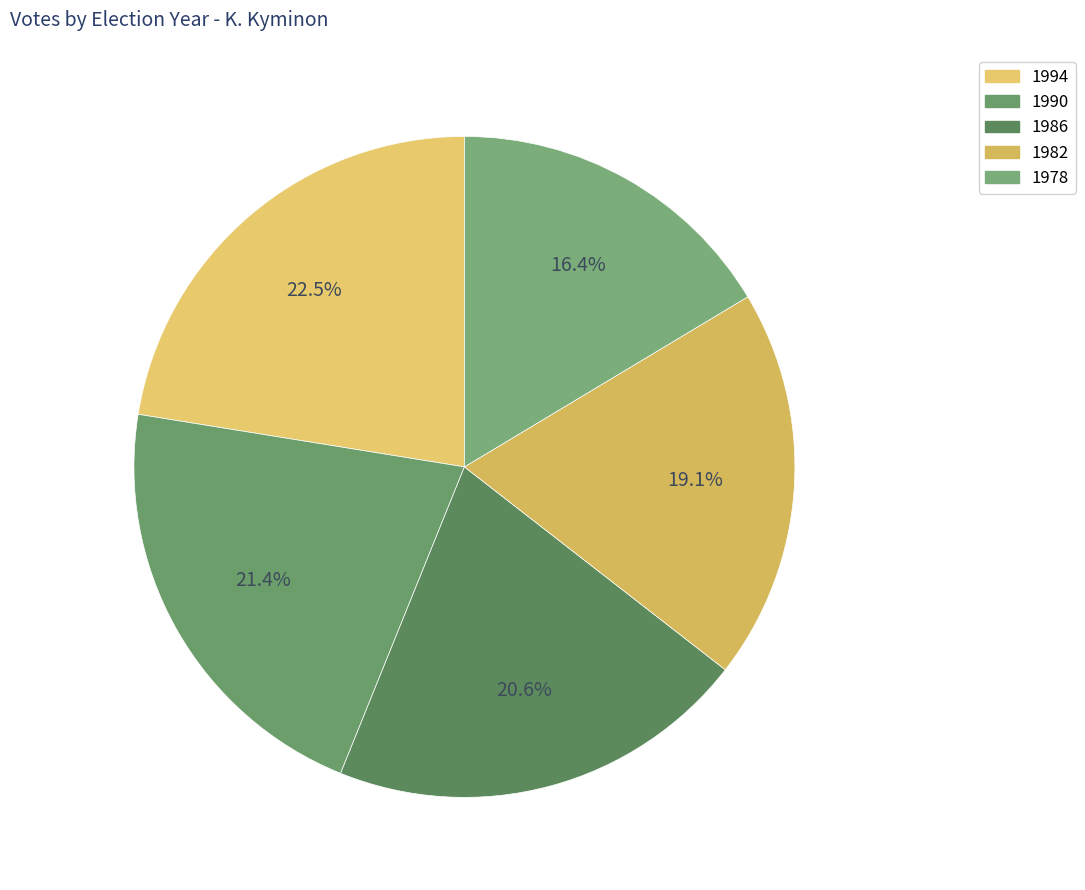

To the nearest percent, what is the difference between the largest and smallest slice percentages?

6%